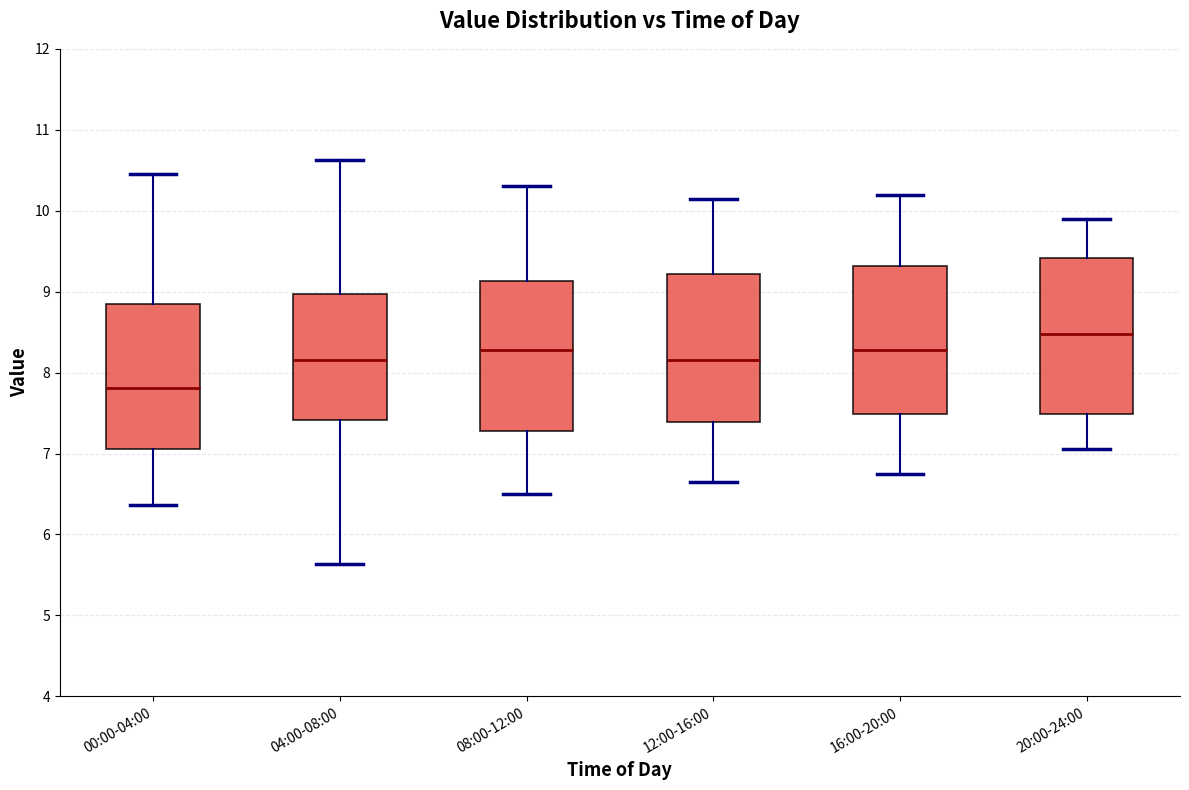

Reading left to right, read every box against the y-axis: the position of its median line, the range the box covers, and the ends of its whiskers. The values are not printed on the chart, so give them approximately, as read against the axis.

00:00-04:00: median 7.8, box 7.1 to 8.8, whiskers 6.4 to 10.5
04:00-08:00: median 8.2, box 7.4 to 9.0, whiskers 5.6 to 10.6
08:00-12:00: median 8.3, box 7.3 to 9.1, whiskers 6.5 to 10.3
12:00-16:00: median 8.2, box 7.4 to 9.2, whiskers 6.7 to 10.2
16:00-20:00: median 8.3, box 7.5 to 9.3, whiskers 6.8 to 10.2
20:00-24:00: median 8.5, box 7.5 to 9.4, whiskers 7.1 to 9.9